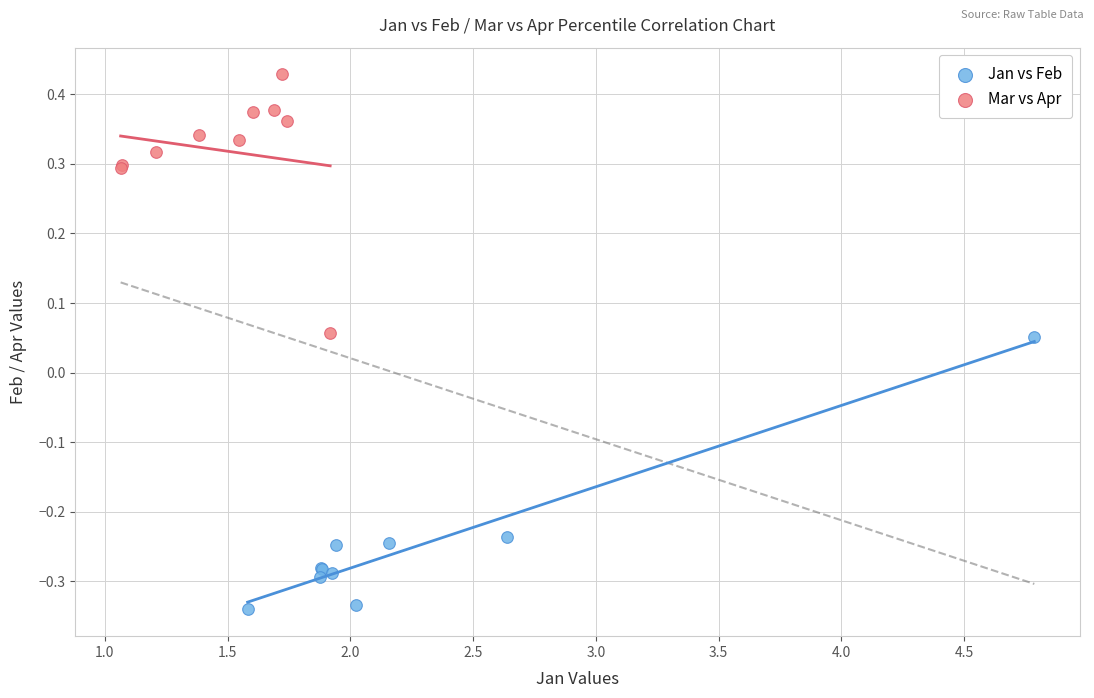

Which series contains the highest Y value?

Mar vs Apr